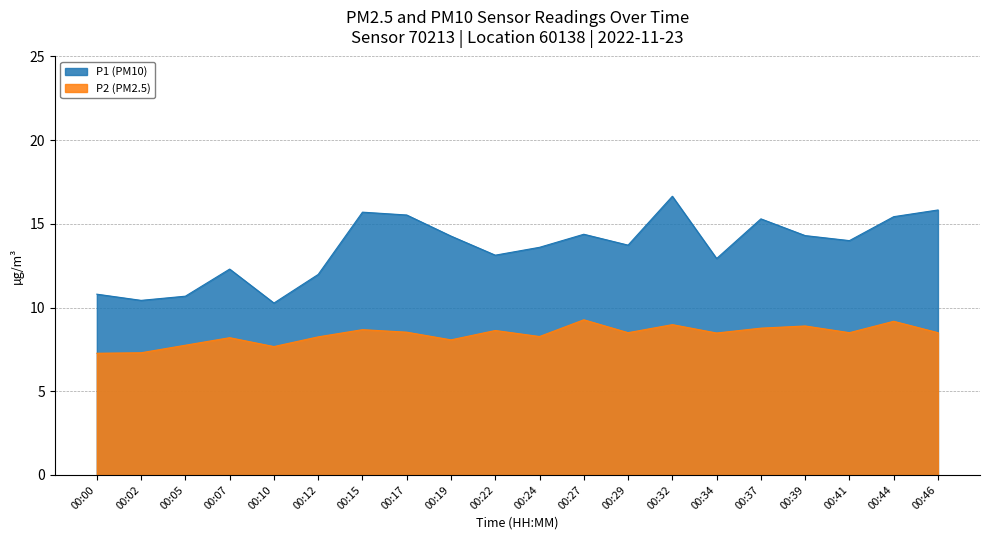

True or false: P1 and P2 intersect in this chart.

False